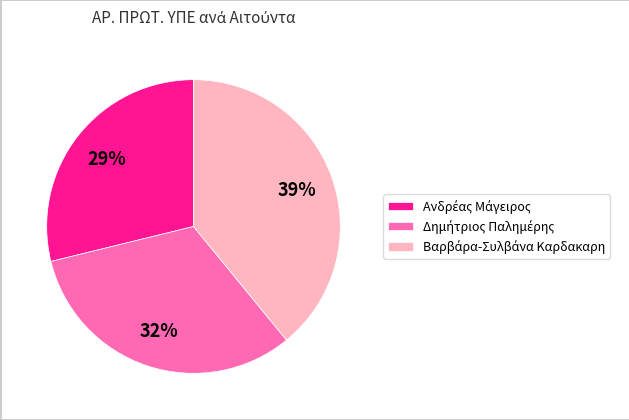

To the nearest percent, what is the difference between the largest and smallest slice percentages?

10%